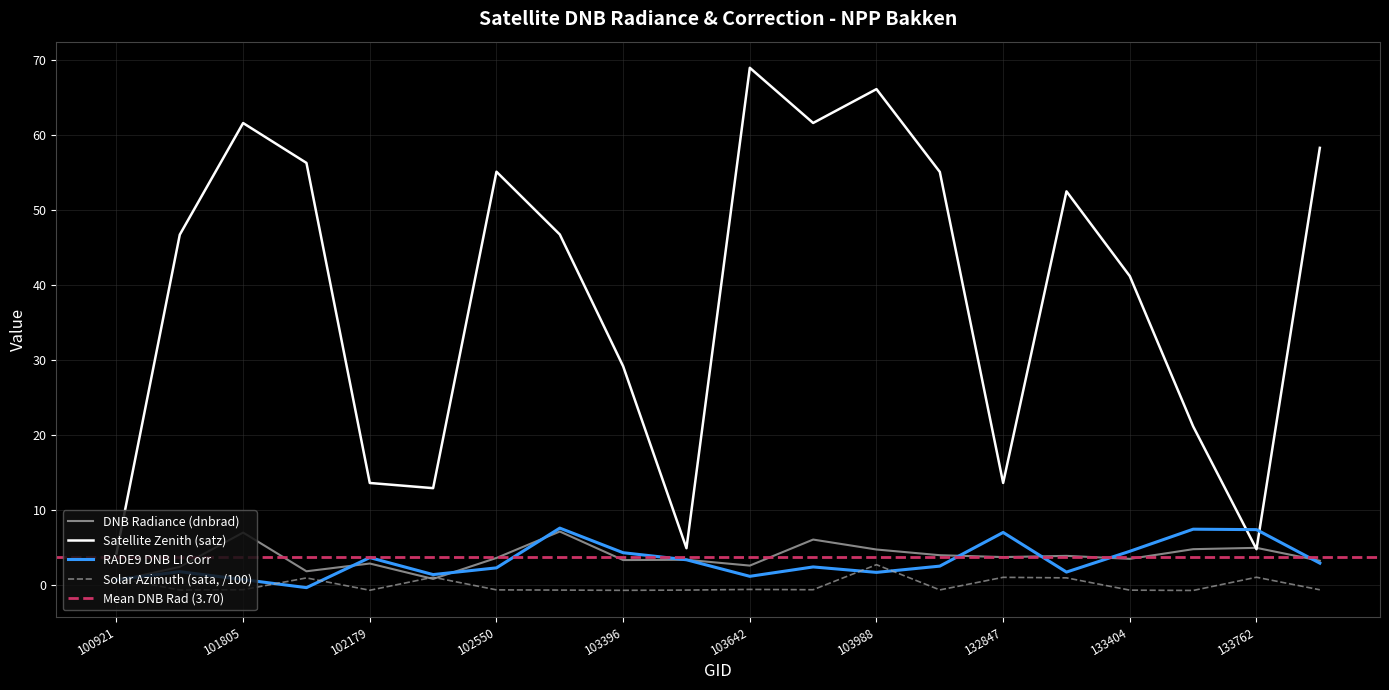

What is the minimum value shown in the chart?

-0.7